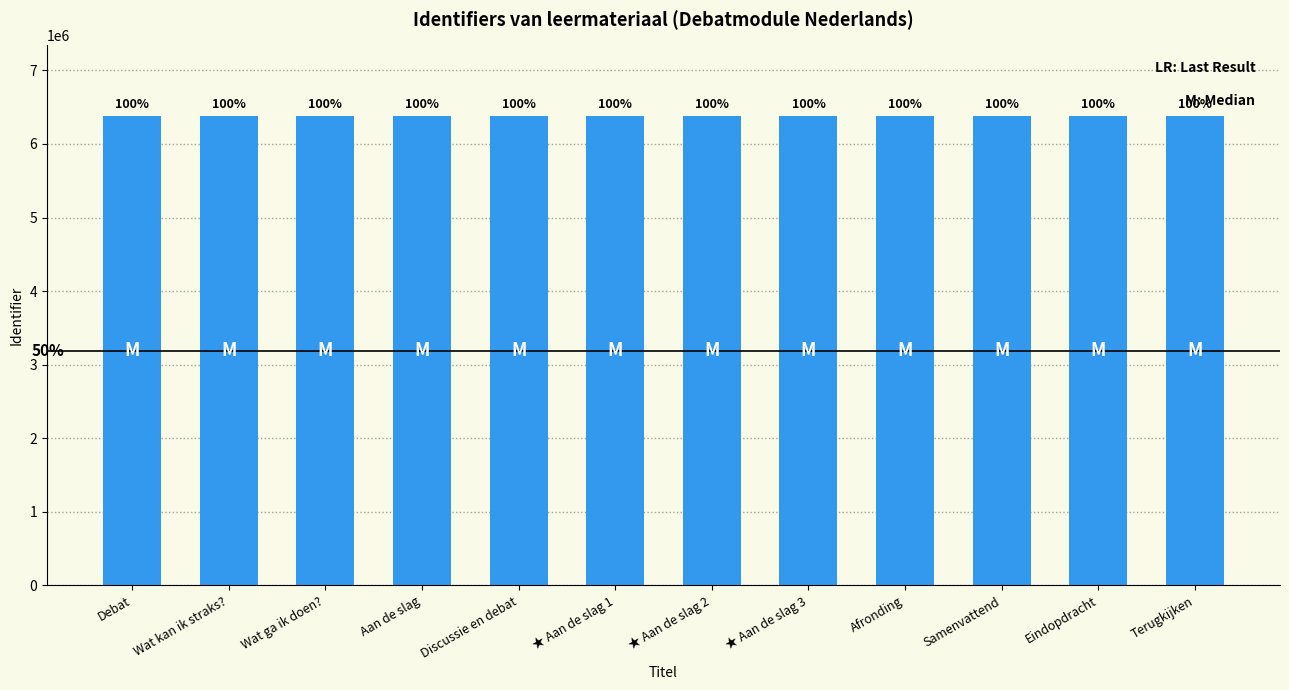

What is the sum of the values at Eindopdracht and Terugkijken?

12767461